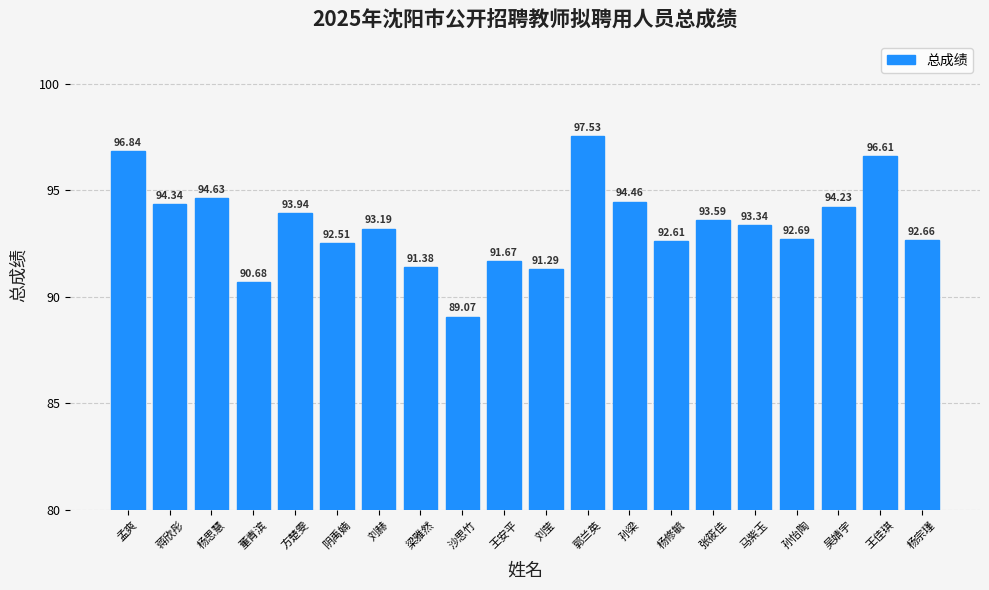

What is the change in value from 孟爽 to 孙梁?

-2.4